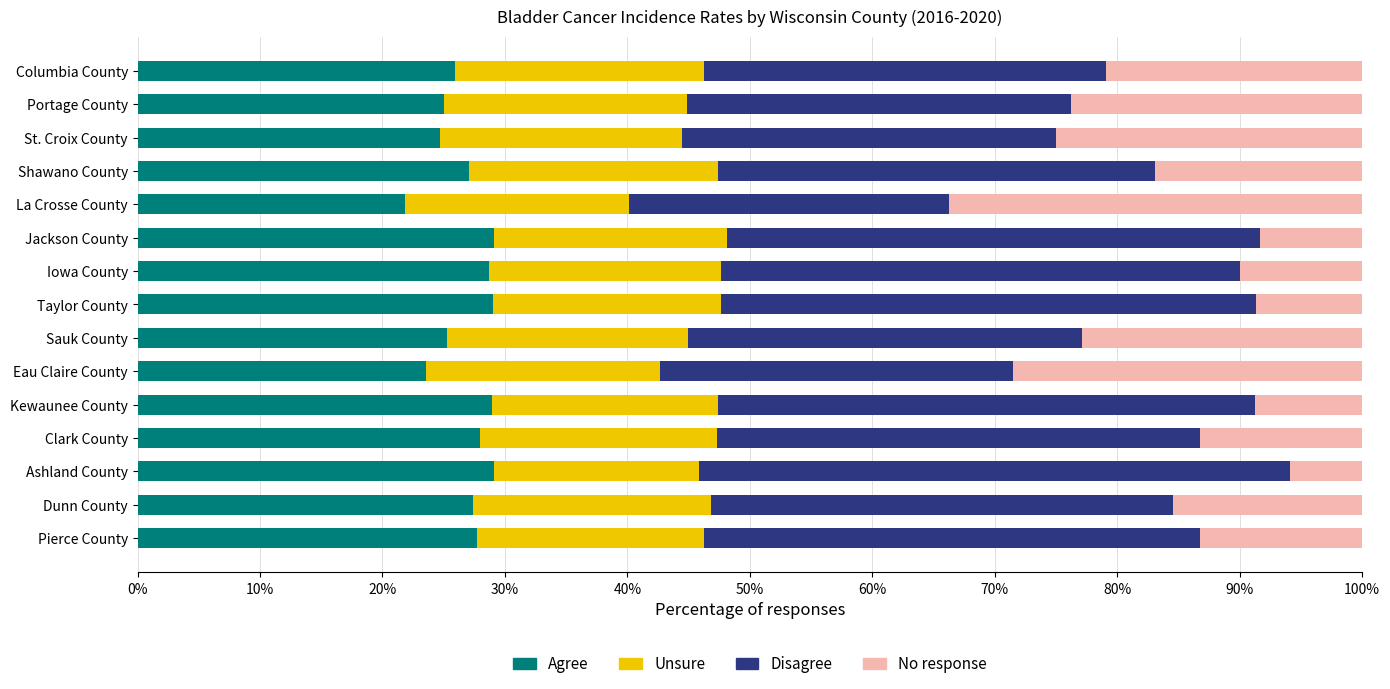

What is the total value across all series at Kewaunee County?

100.0